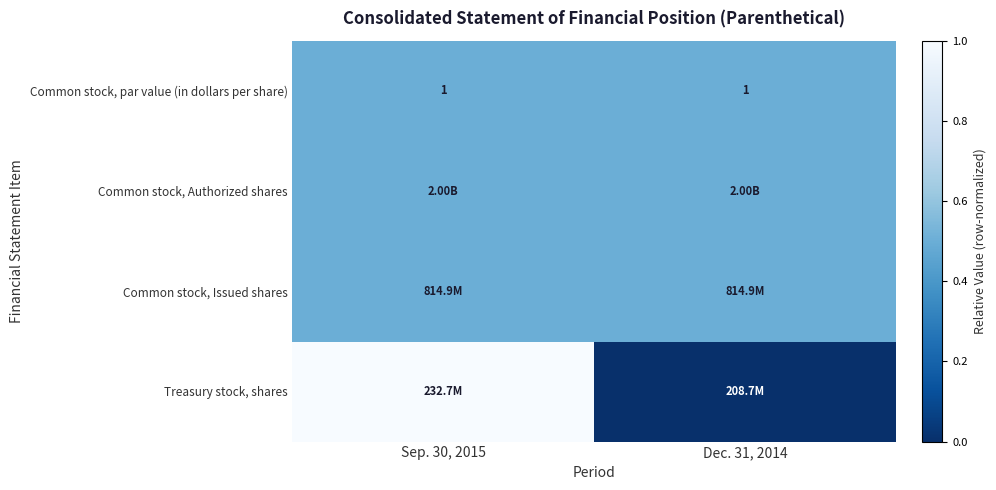

Which category has the lowest value across all series?

Dec. 31, 2014